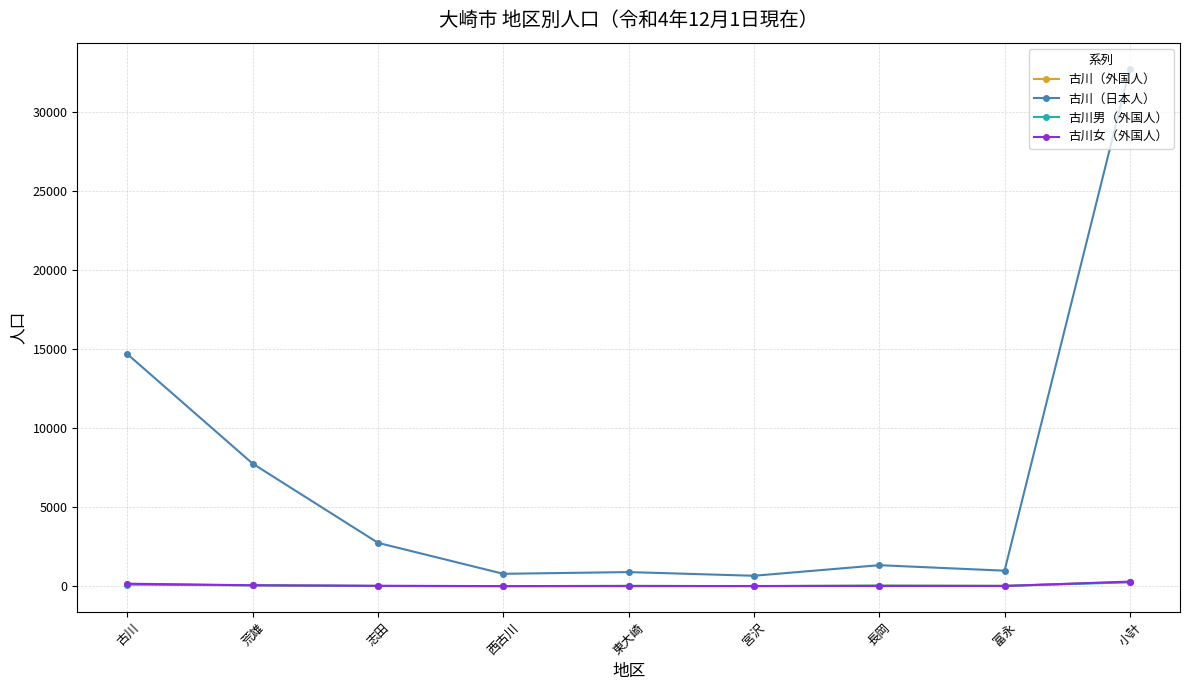

What is the highest value of the 古川女（外国人） series?

288